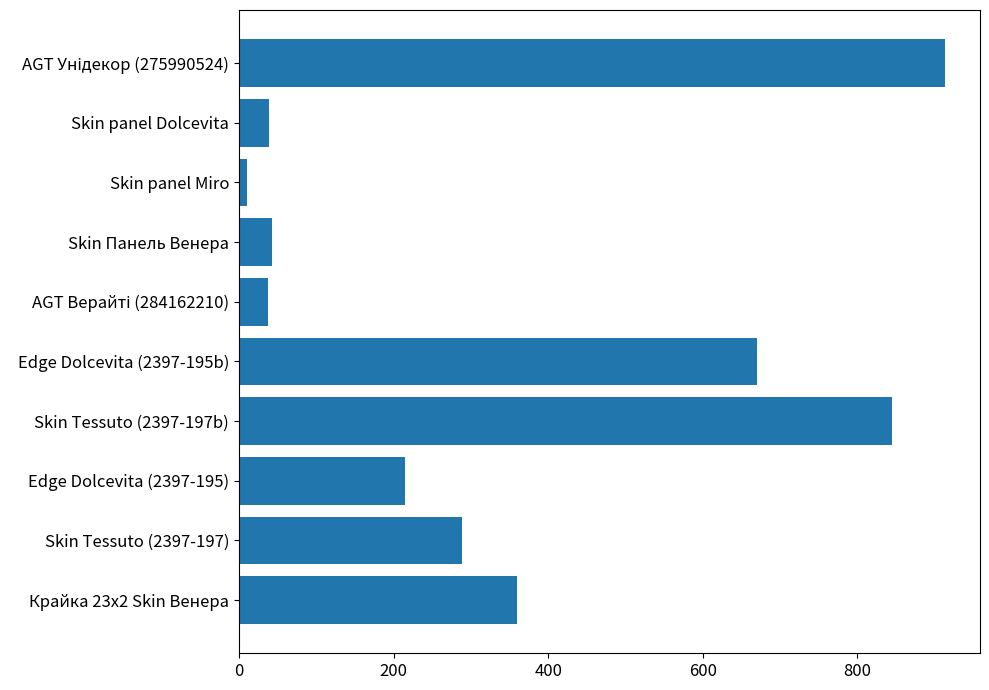

Approximately how many times larger is the value at Edge Dolcevita (2397-195) compared to Skin Tessuto (2397-197b)?

0.3